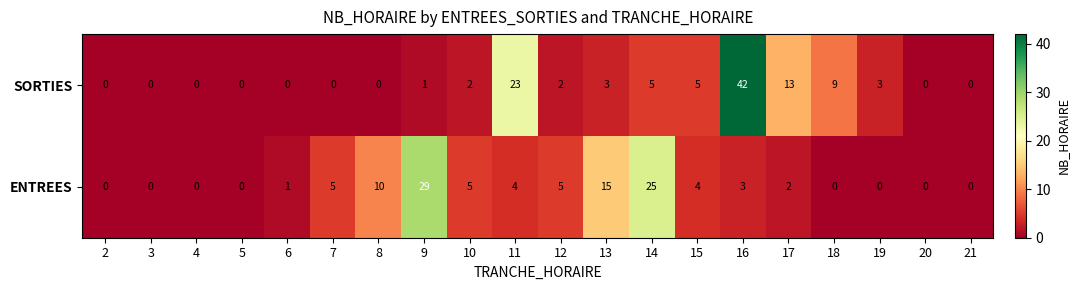

Which series has the largest range (max minus min)?

SORTIES